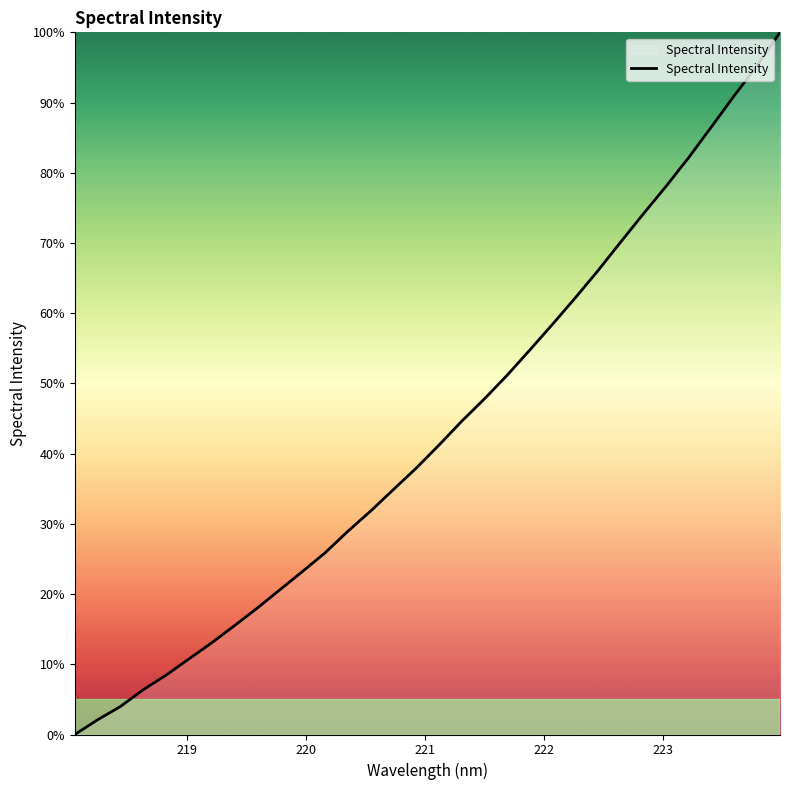

What is the difference between the maximum and minimum values?

100.0